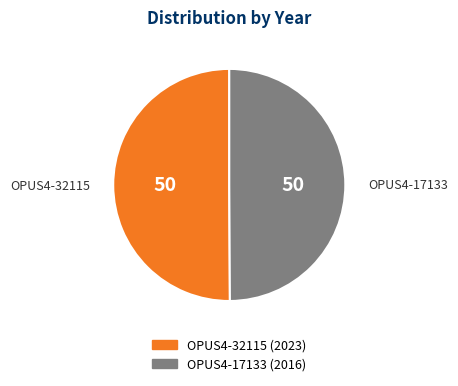

Is the sum of OPUS4-17133 and OPUS4-32115 greater than half?

Yes